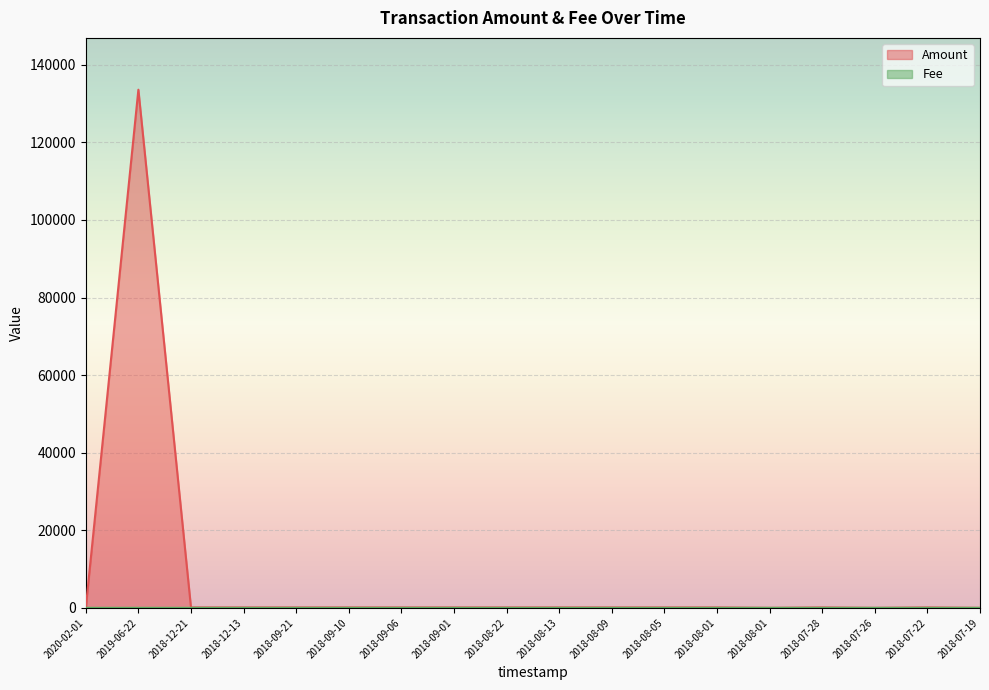

The Fee series shows 0.1 at 2018-07-28. True or false?

False